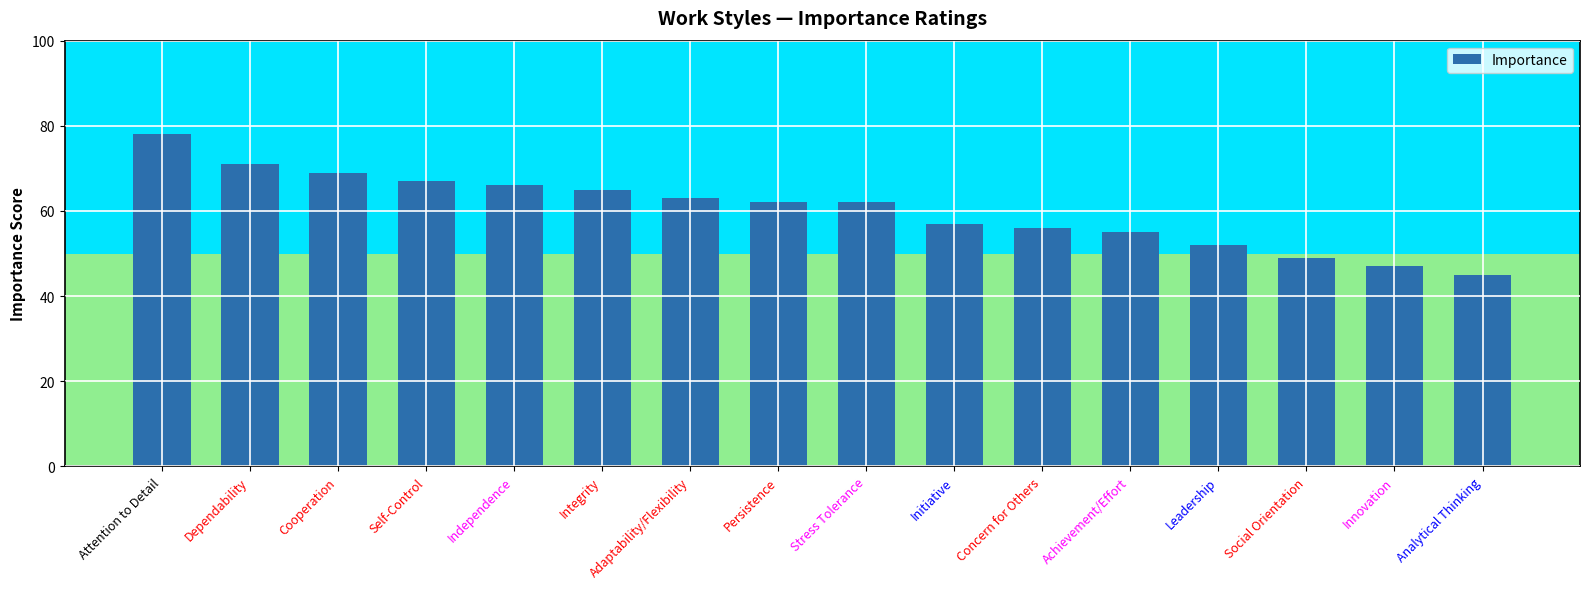

What is the minimum value shown in the chart?

45